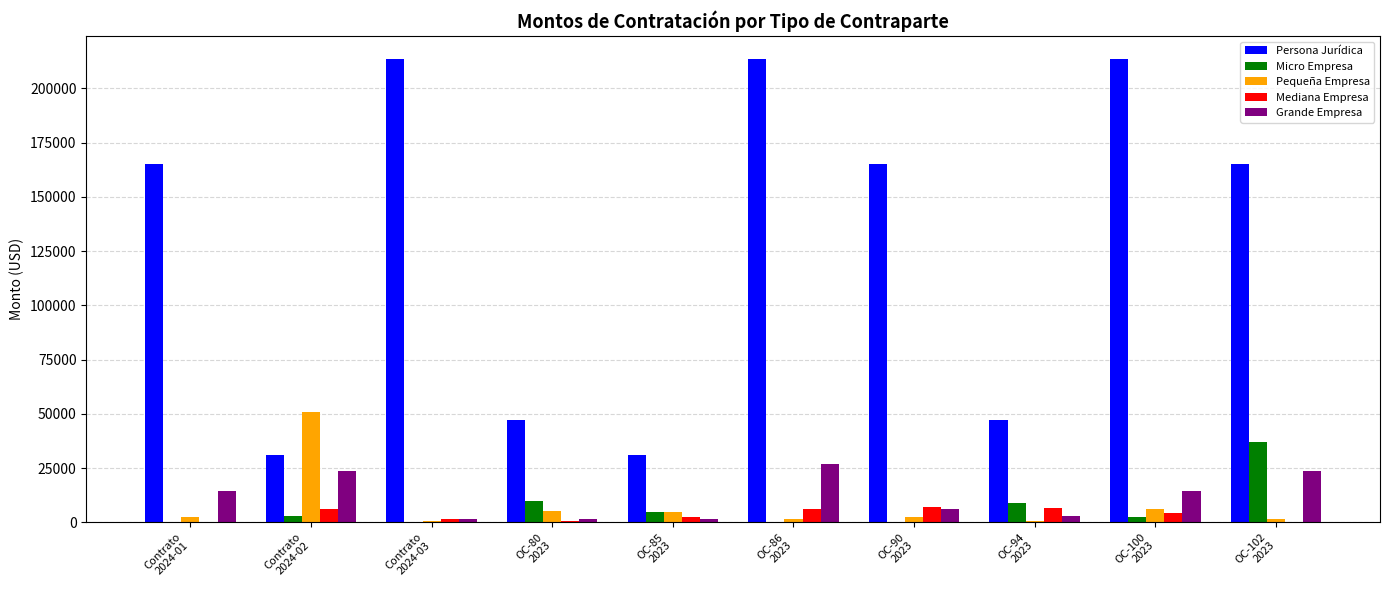

What is the maximum value shown in the chart?

213408.9